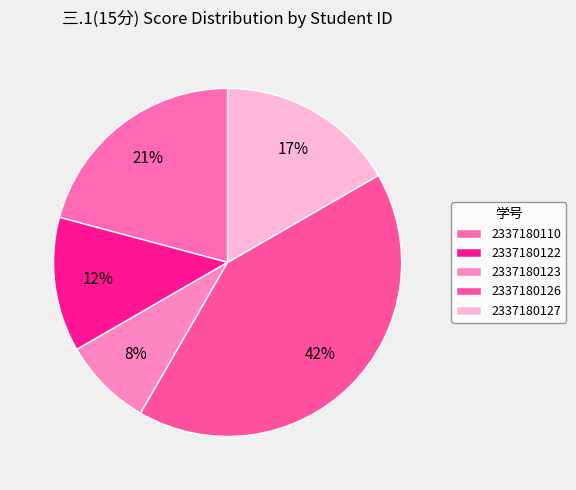

Which category has the biggest portion of the pie?

2337180126